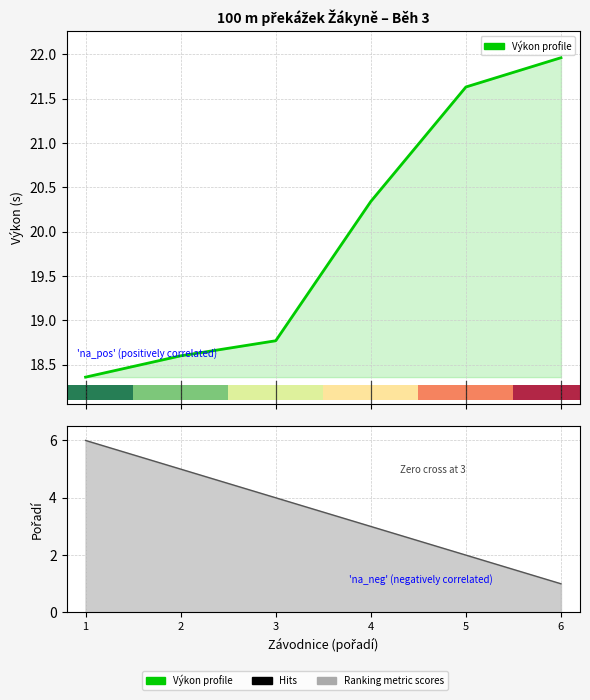

What is the value of the Výkon (s) bar at the 2nd from the left?

18.6